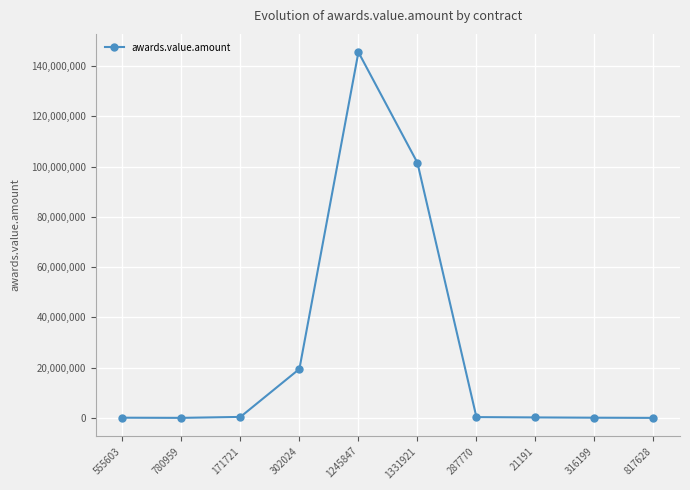

Is it true that the value at 1245847 is 145500000.0?

True